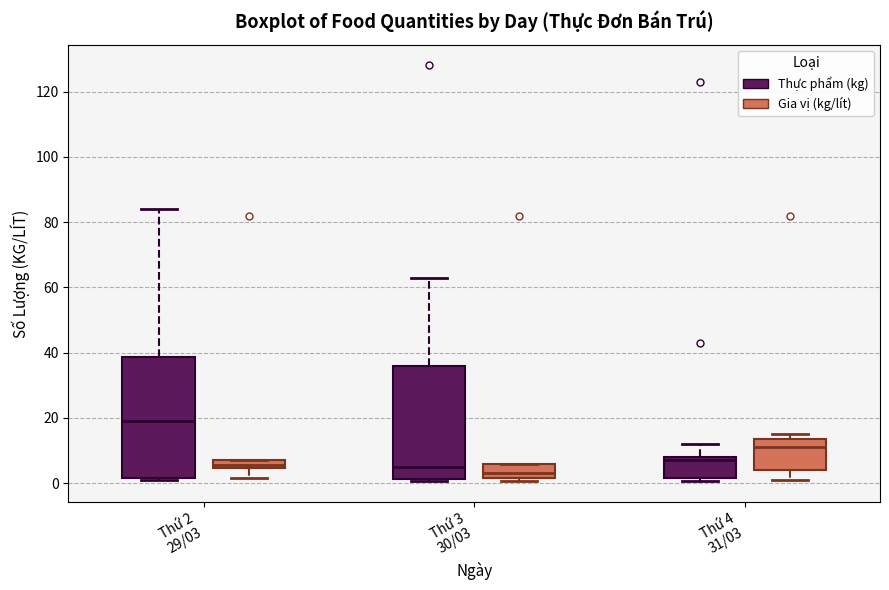

Which box is the tallest, from its lower edge to its upper edge?

Thứ 2 29/03 (Thực phẩm (kg))